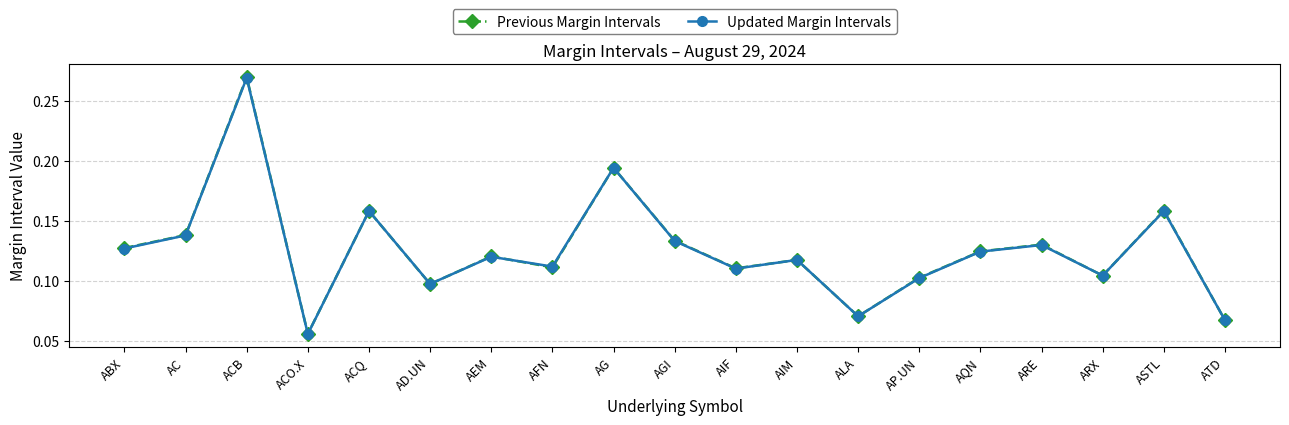

Which series has the largest range (max minus min)?

Previous Margin Intervals